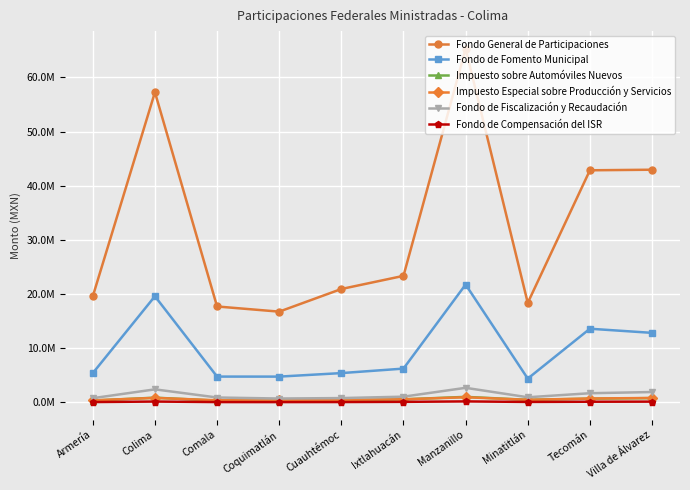

What are all the series names shown in the legend?

Fondo General de Participaciones, Fondo de Fomento Municipal, Impuesto sobre Automóviles Nuevos, Impuesto Especial sobre Producción y Servicios, Fondo de Fiscalización y Recaudación, Fondo de Compensación del ISR